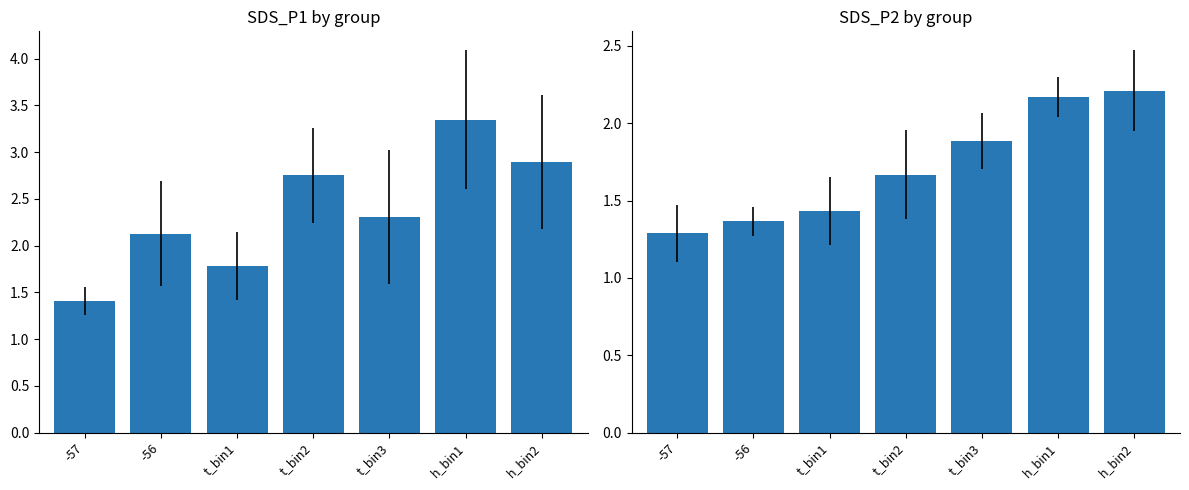

Between -56 and h_bin2, which is larger?

h_bin2